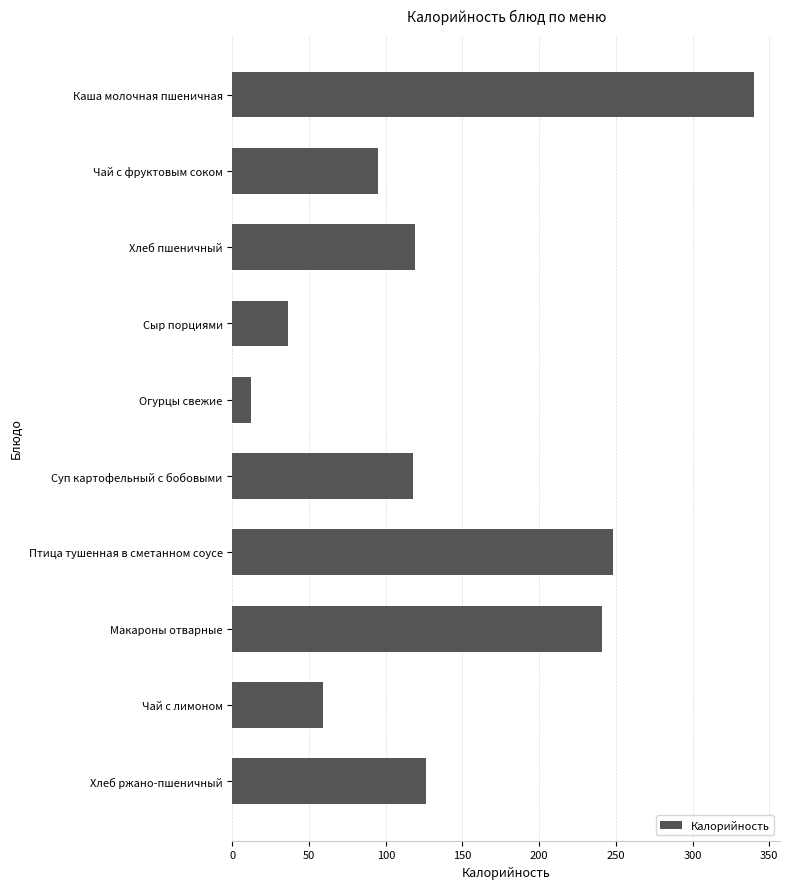

What is the label of the 10th bar from the top?

Хлеб ржано-пшеничный